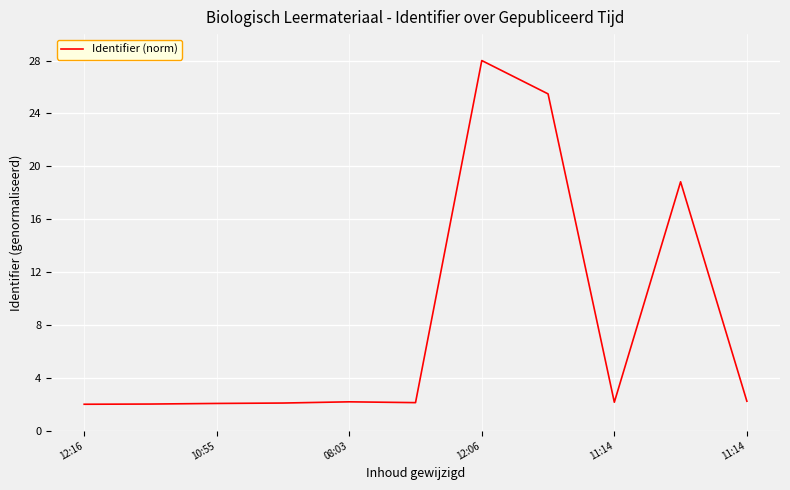

What is the minimum value shown in the chart?

2.0